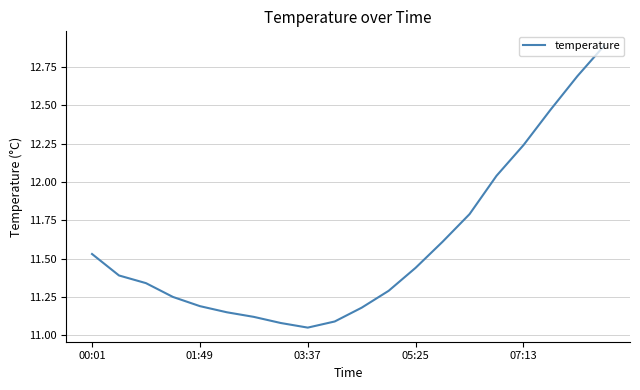

What is the greatest value displayed?

12.9